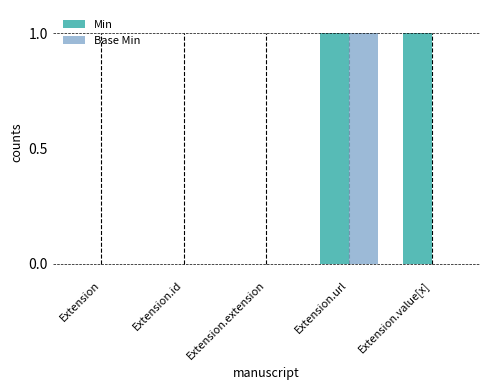

The value of Base Min at Extension.url is 0. True or false?

False